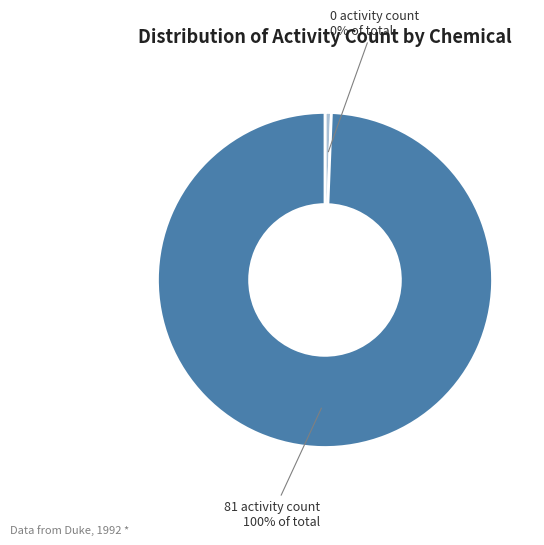

Count the number of slices in the pie.

2